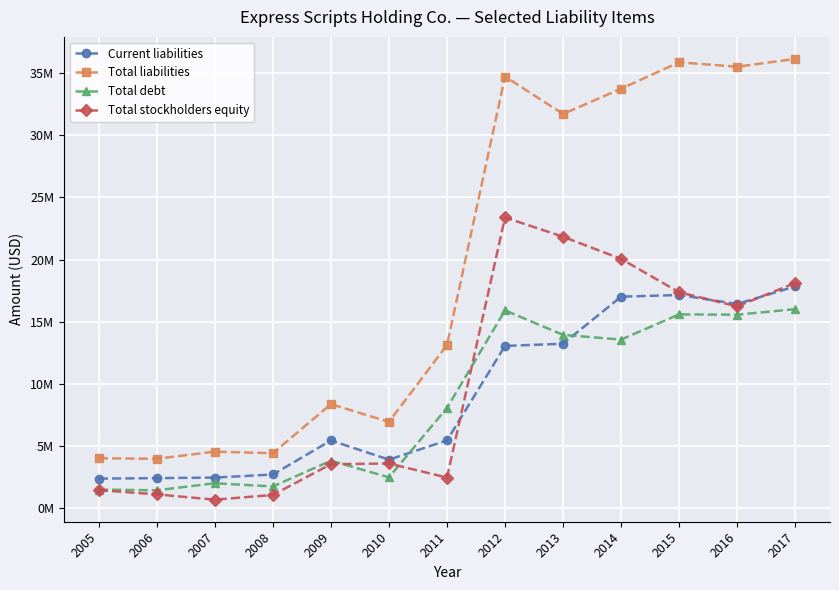

What is the sum of the Total liabilities values at 2016 and 2011?

48632800